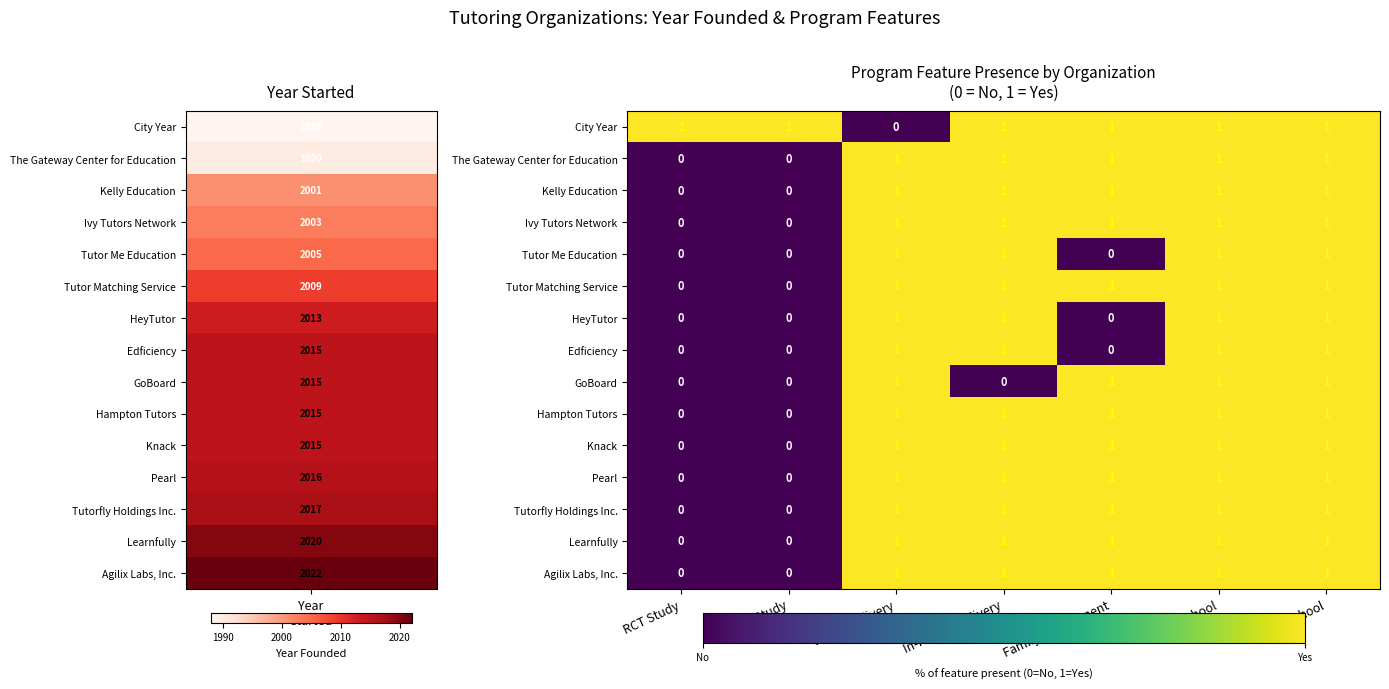

Which series has the largest total across all categories?

City Year